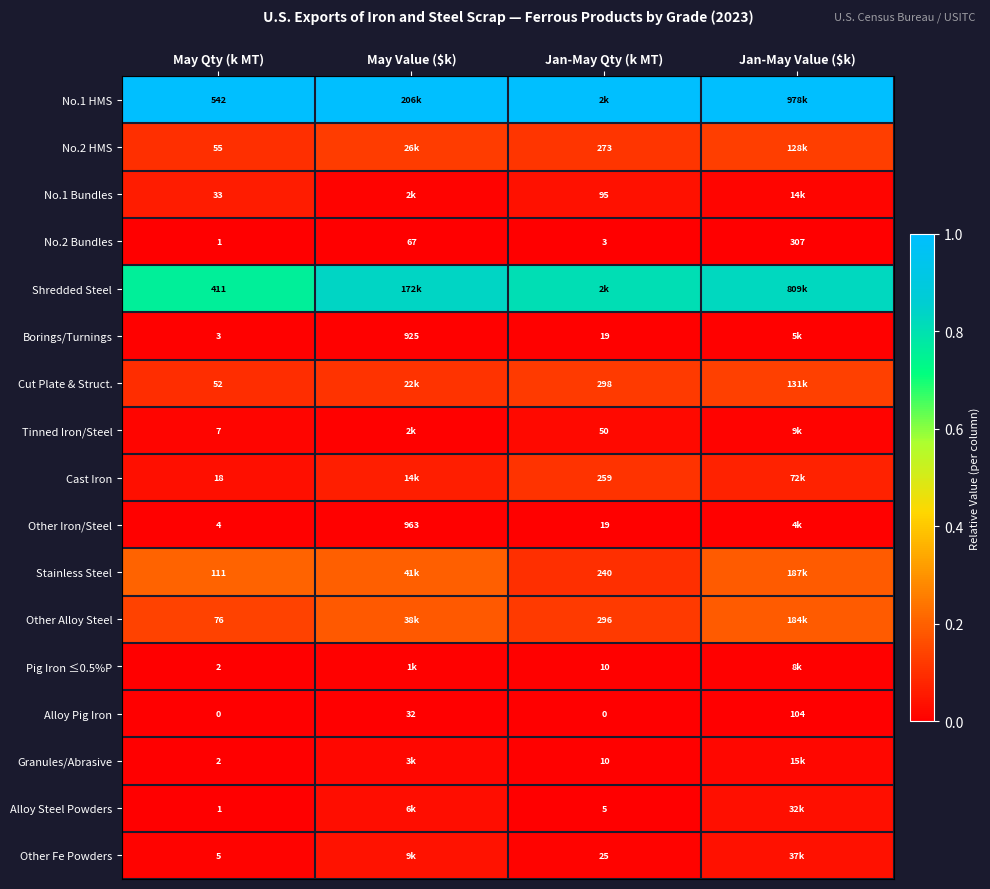

Which category has the lowest value in the No.2 Bundles series?

May Qty (k MT)